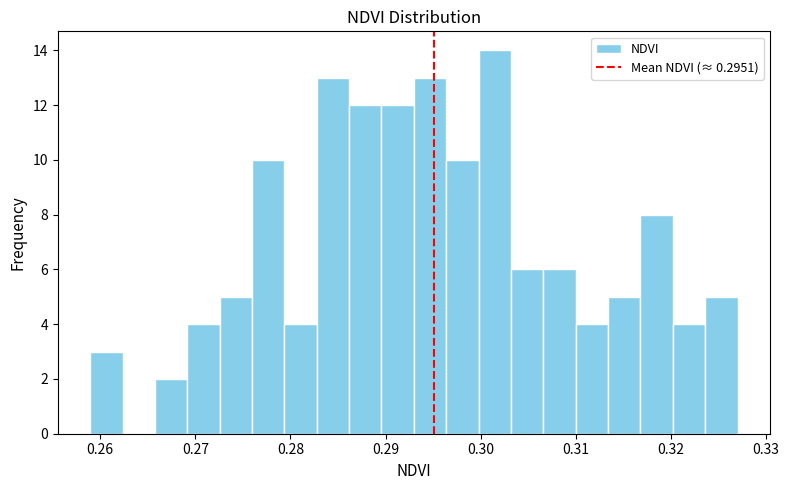

Read against the x-axis, roughly where is the centre of the tallest bar?

0.301